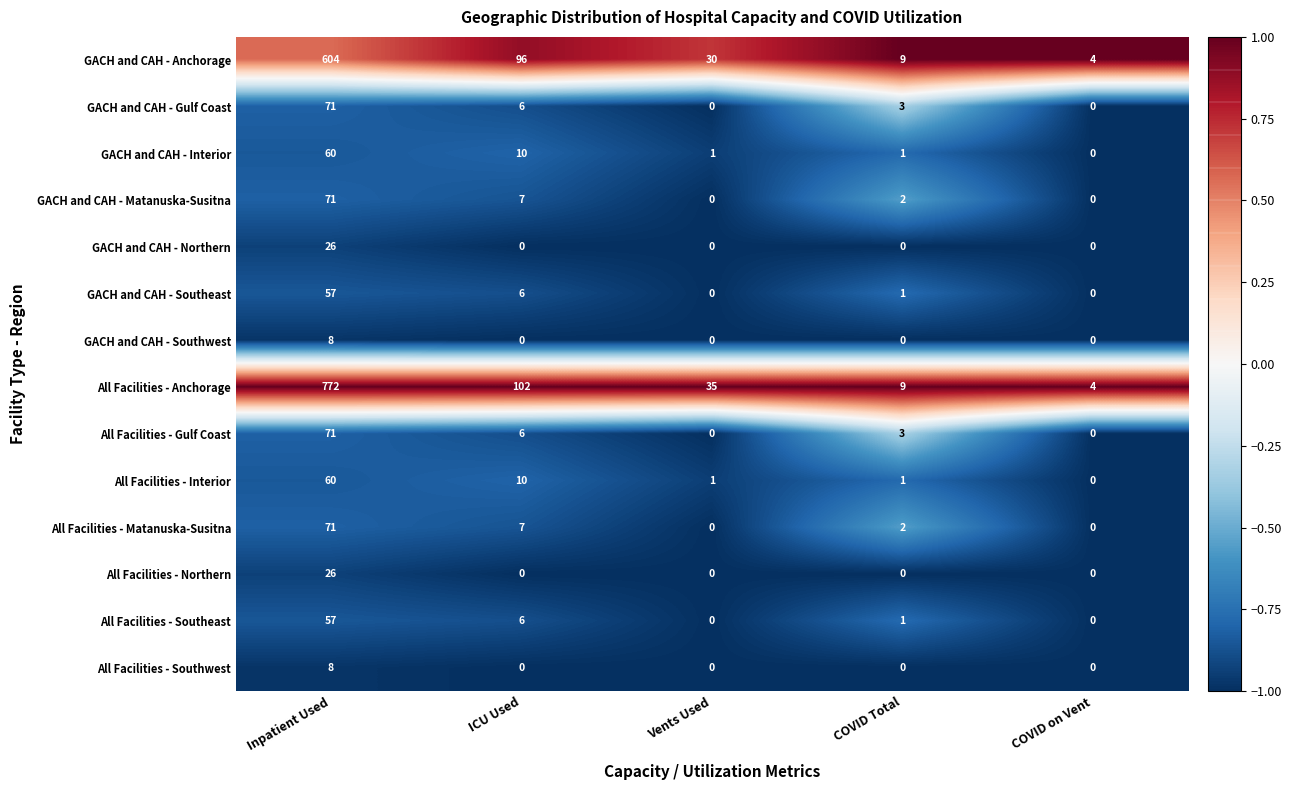

Which series has the largest range (max minus min)?

All Facilities - Anchorage